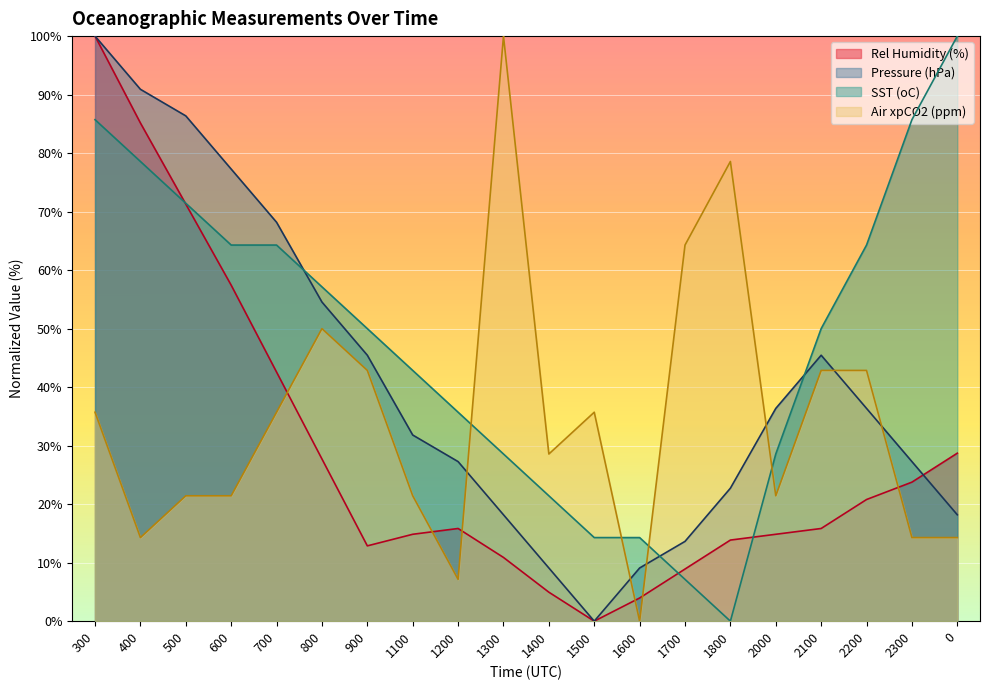

Reading left to right, list all the values displayed in this chart.

Rel Humidity (%): 100.0	85.1	71.3	57.4	42.6	27.7	12.9	14.9	15.8	10.9	5.0	0.0	4.0	8.9	13.9	14.9	15.8	20.8	23.8	28.7
Pressure (hPa): 100.0	90.9	86.4	77.3	68.2	54.5	45.5	31.8	27.3	18.2	9.1	0.0	9.1	13.6	22.7	36.4	45.5	36.4	27.3	18.2
SST (oC): 85.7	78.6	71.4	64.3	64.3	57.1	50.0	42.9	35.7	28.6	21.4	14.3	14.3	7.1	0.0	28.6	50.0	64.3	85.7	100.0
Air xpCO2 (ppm): 35.7	14.3	21.4	21.4	35.7	50.0	42.9	21.4	7.1	100.0	28.6	35.7	0.0	64.3	78.6	21.4	42.9	42.9	14.3	14.3